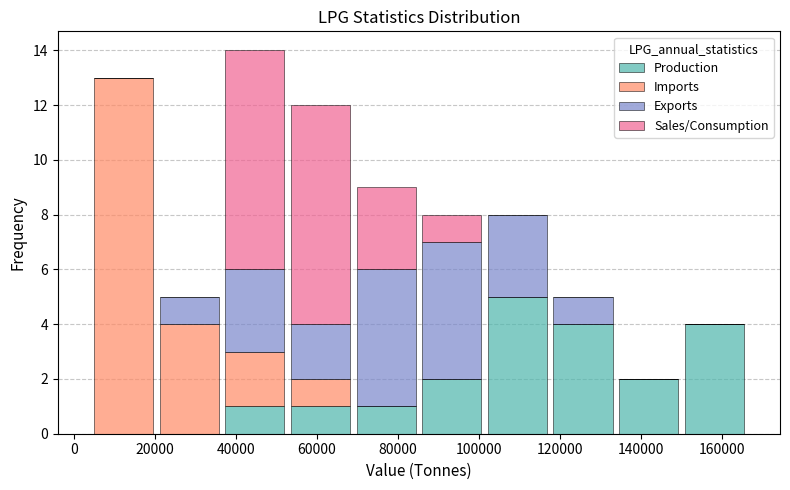

What is the total height of the stacked bar covering 70000 to 86000 on the x-axis? Neither the bar edges nor the heights are printed on the chart, so give them approximately, as read against the axes.

9